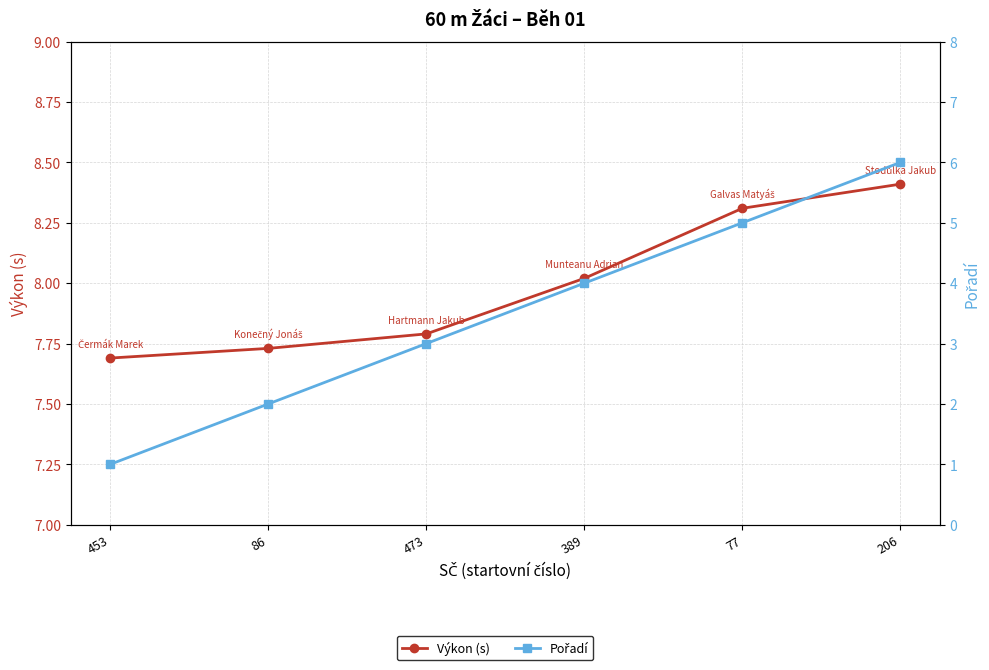

True or false: Pořadí and Výkon (s) intersect in this chart.

False